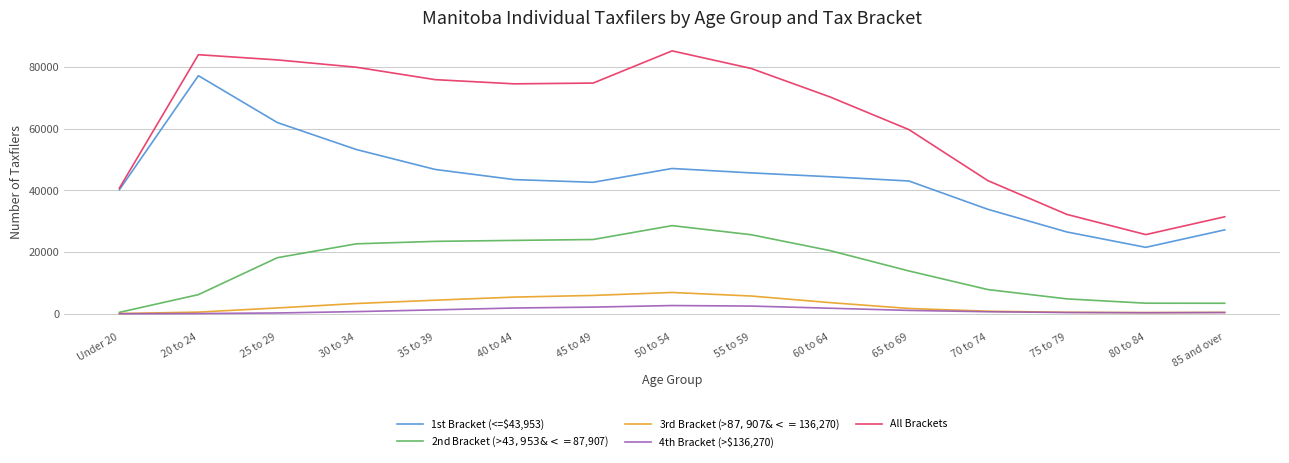

What is the difference between the 1st Bracket (<=$43,953) values at 60 to 64 and 40 to 44?

920